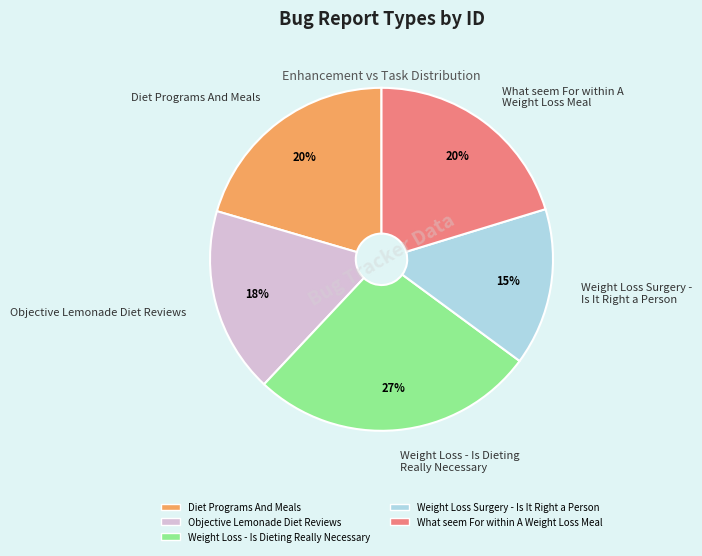

To the nearest percent, what is the average slice percentage?

20%